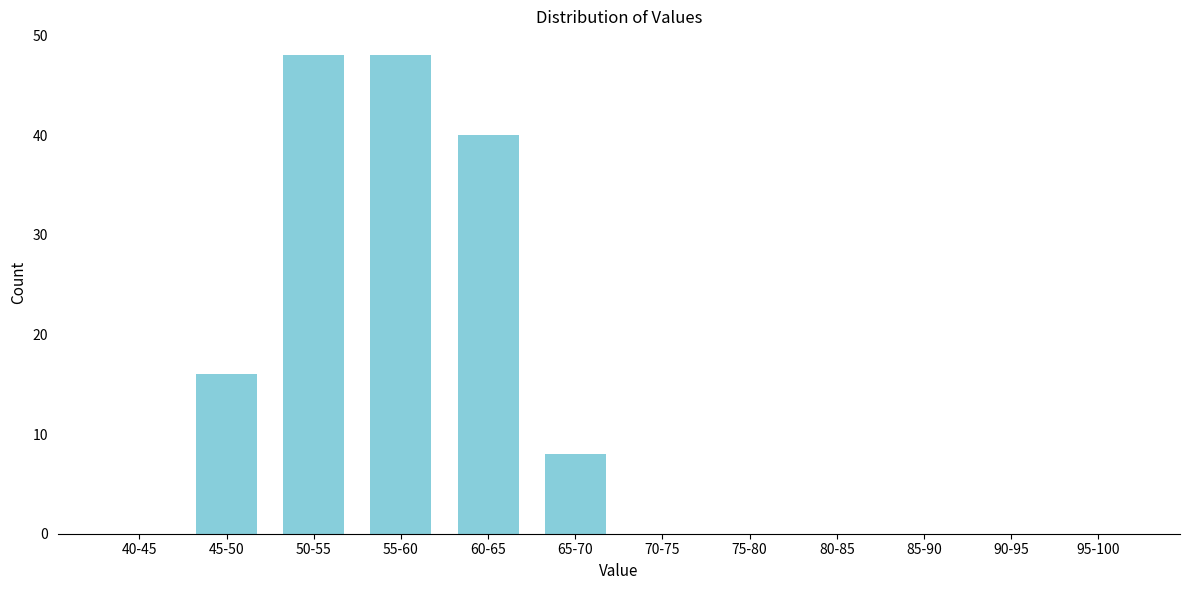

Reading right to left, list all the values displayed in this chart.

95-100=0	90-95=0	85-90=0	80-85=0	75-80=0	70-75=0	65-70=8	60-65=40	55-60=48	50-55=48	45-50=16	40-45=0